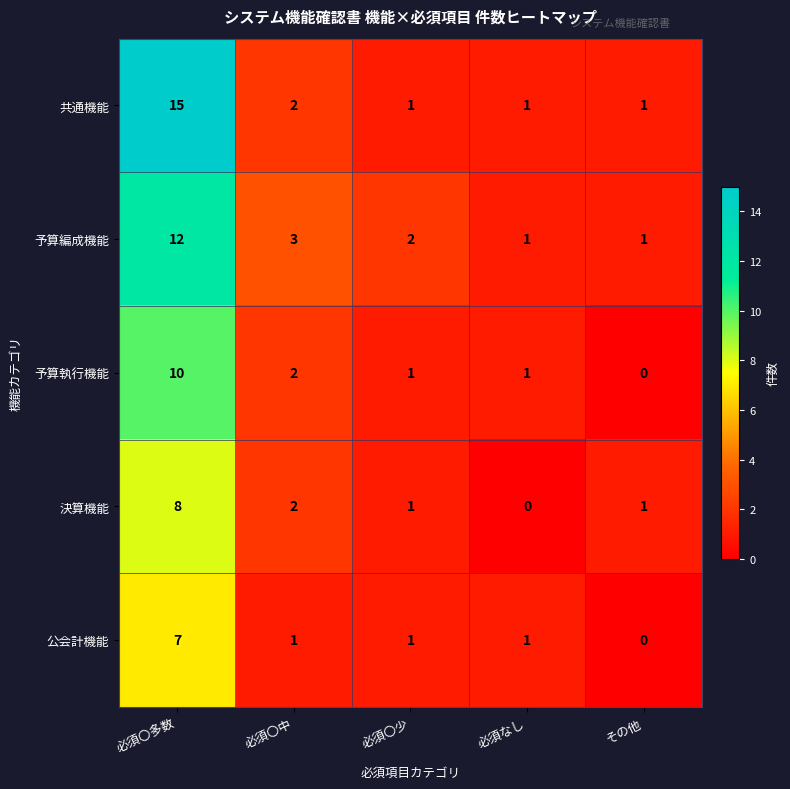

What is the total value across all series at その他?

3